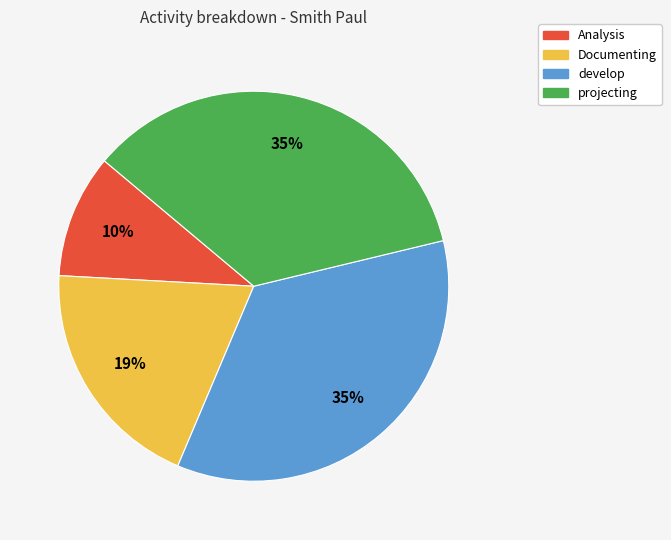

To the nearest percent, what portion does projecting represent?

35%